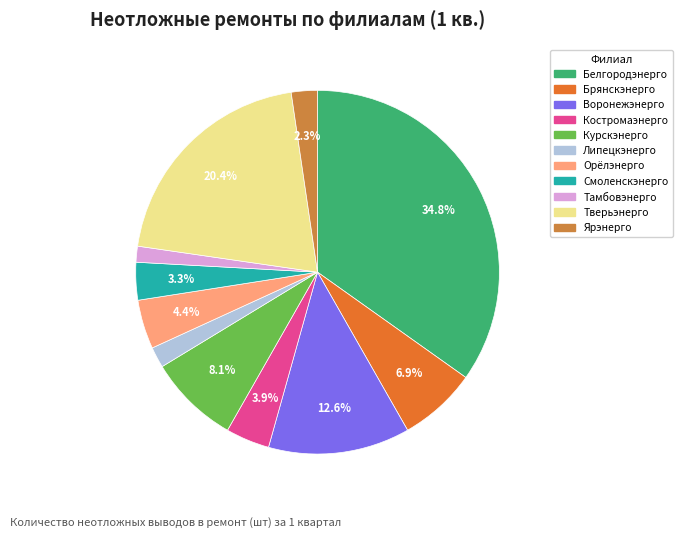

Rank the categories by value from highest to lowest.

Белгородэнерго, Тверьэнерго, Воронежэнерго, Курскэнерго, Брянскэнерго, Орёлэнерго, Костромаэнерго, Смоленскэнерго, Ярэнерго, Липецкэнерго, Тамбовэнерго